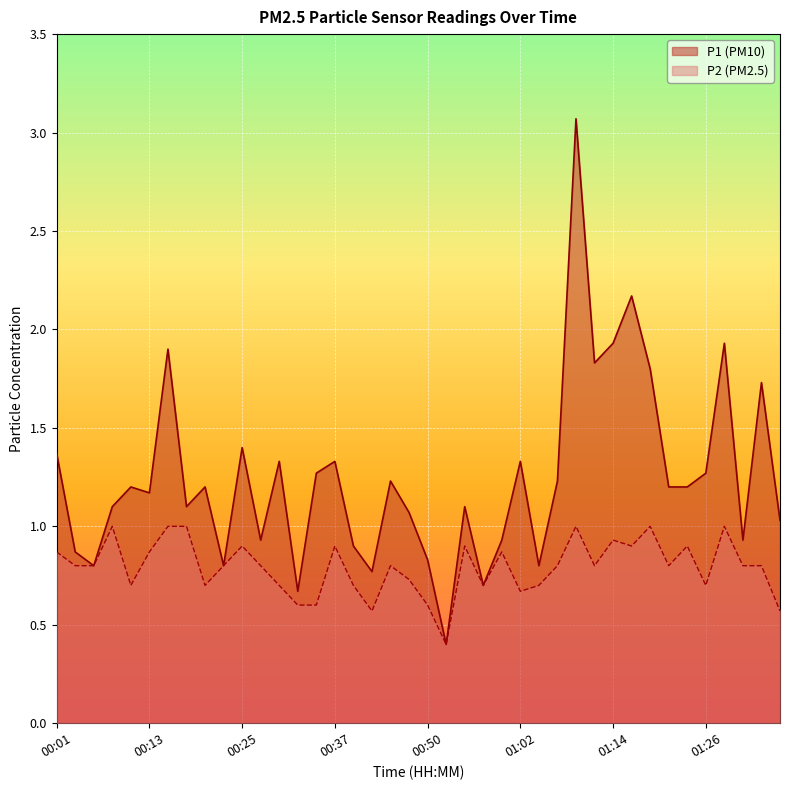

List the series in order of their overall mean, highest first.

P1, P2